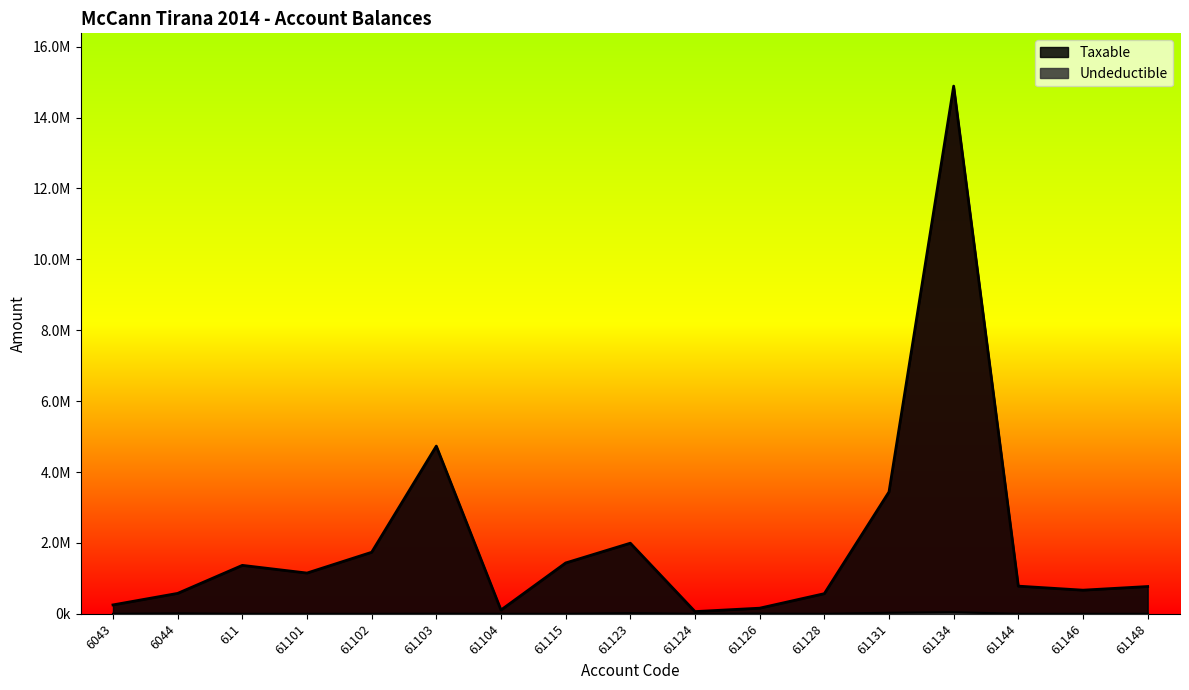

Which series has the largest total across all categories?

Taxable